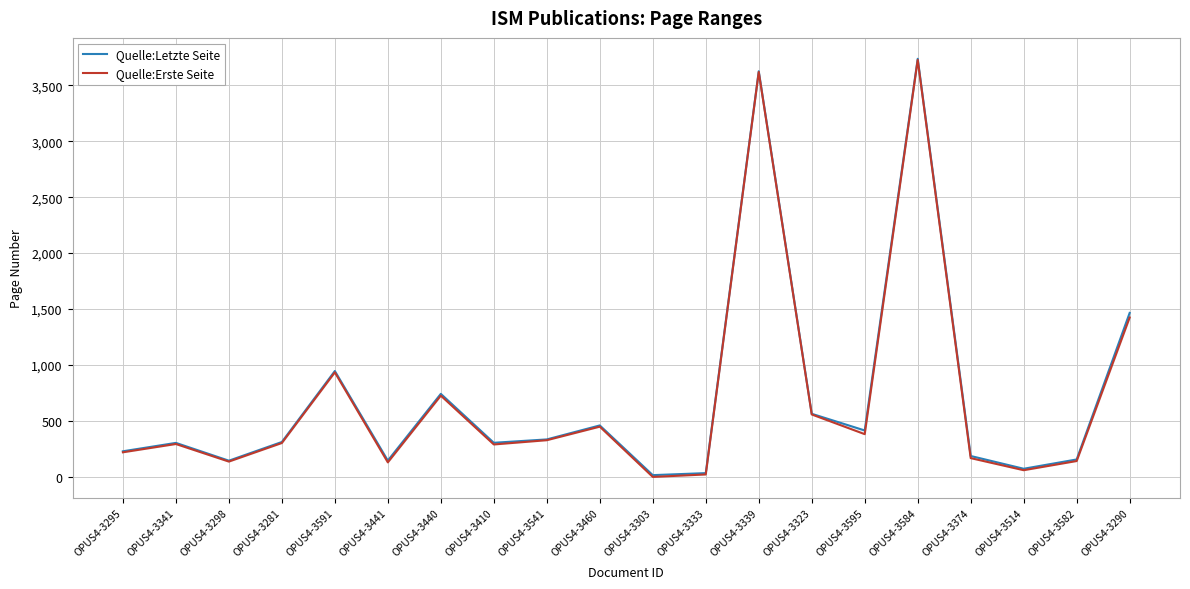

In Quelle:Erste Seite, how many points are lower than both neighbors (excluding endpoints)?

6